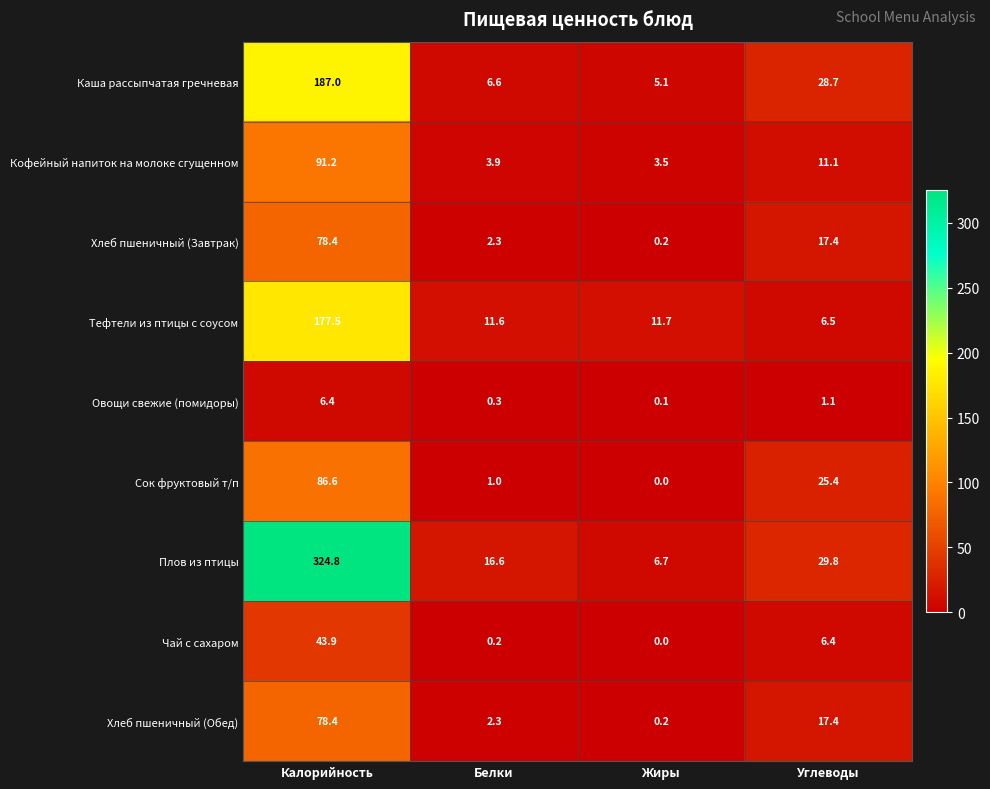

True or false: Сок фруктовый т/п has a value of 0.0 at Жиры.

True